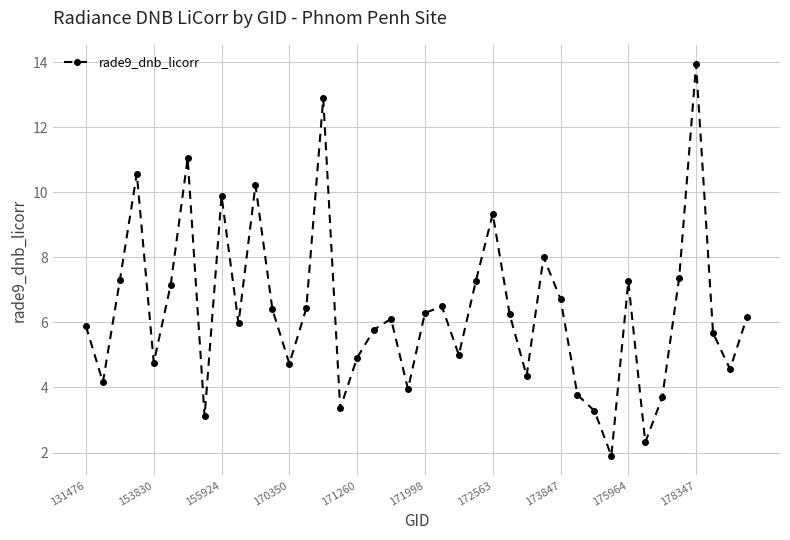

True or false: there are more than 1 points higher than both neighbors.

True